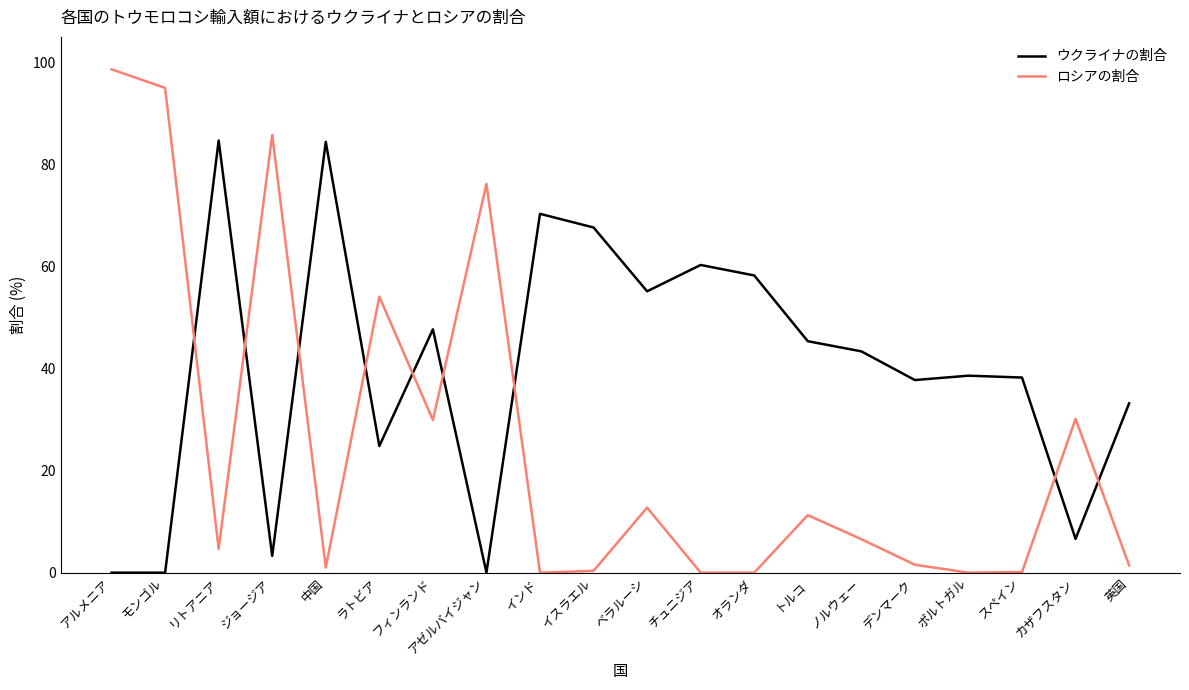

What is the difference between the ウクライナの割合 values at 英国 and インド?

37.1